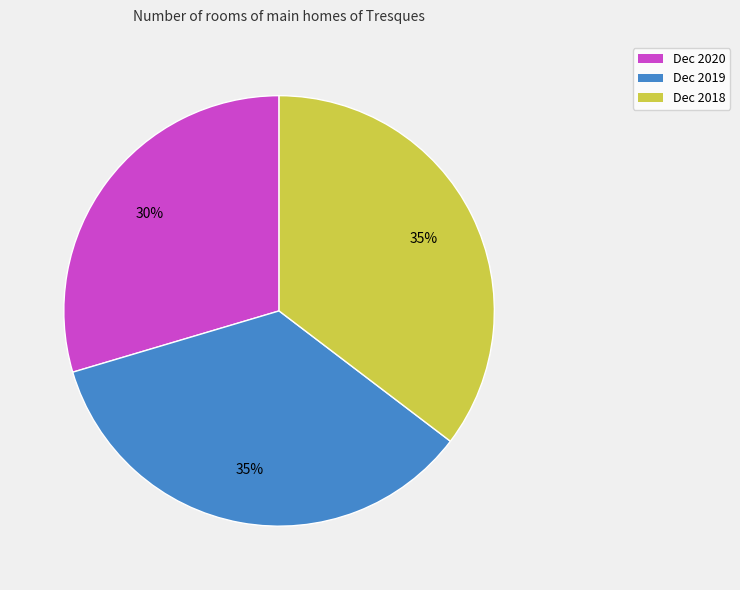

How many slices are in this pie chart?

3